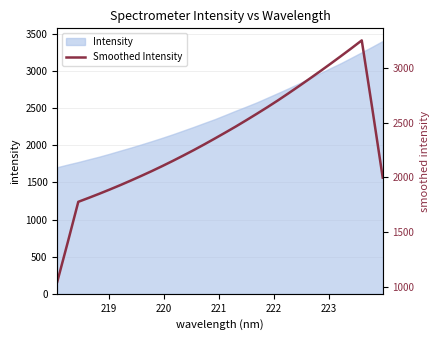

Reading left to right, list all the values displayed in this chart.

1044.9	1407.4	1777.2	1813.6	1851.2	1890.1	1930.3	1972.0	2015.0	2059.1	2105.0	2152.4	2201.4	2251.6	2303.7	2357.3	2411.9	2467.4	2525.1	2583.9	2644.0	2706.0	2770.4	2836.2	2903.3	2971.1	3040.6	3111.2	3182.9	3256.3	2634.7	1998.5